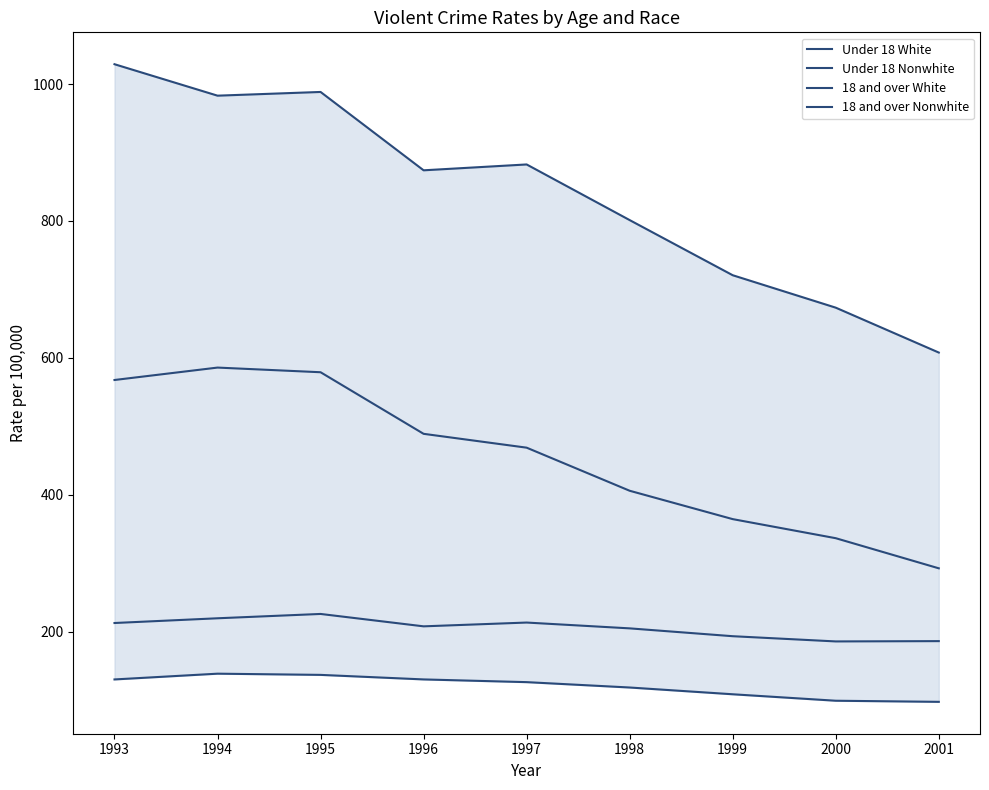

Reading left to right, what are all the values shown in this chart?

Under 18 White: 130.2	138.6	136.8	130.2	126.2	118.4	108.5	99.1	97.4
Under 18 Nonwhite: 567.6	585.8	579.0	489.0	468.8	405.8	364.4	336.5	292.5
18 and over White: 212.6	219.5	225.8	207.7	213.3	204.8	193.3	185.7	186.1
18 and over Nonwhite: 1028.9	983.0	988.4	874.0	882.5	801.2	720.7	673.3	607.7